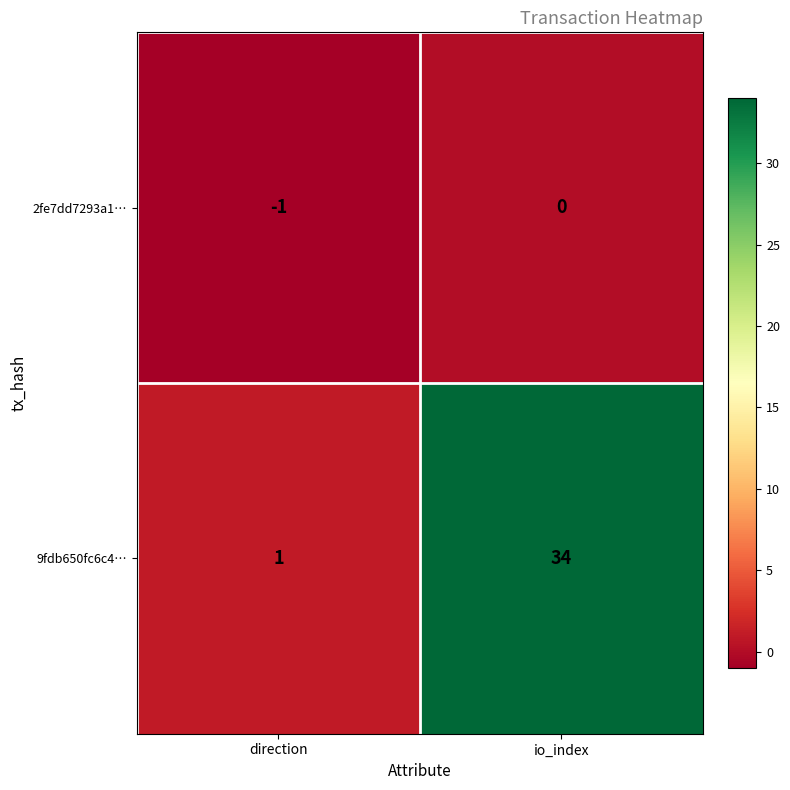

Is it true that 2fe7dd7293a1… equals -1 at direction?

True